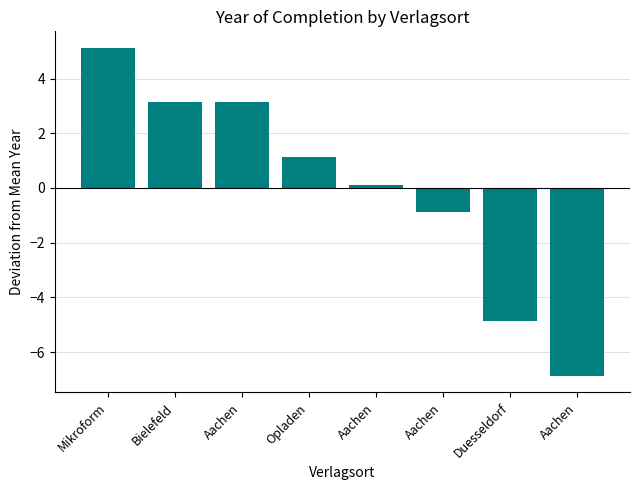

How many series are shown in this chart?

1